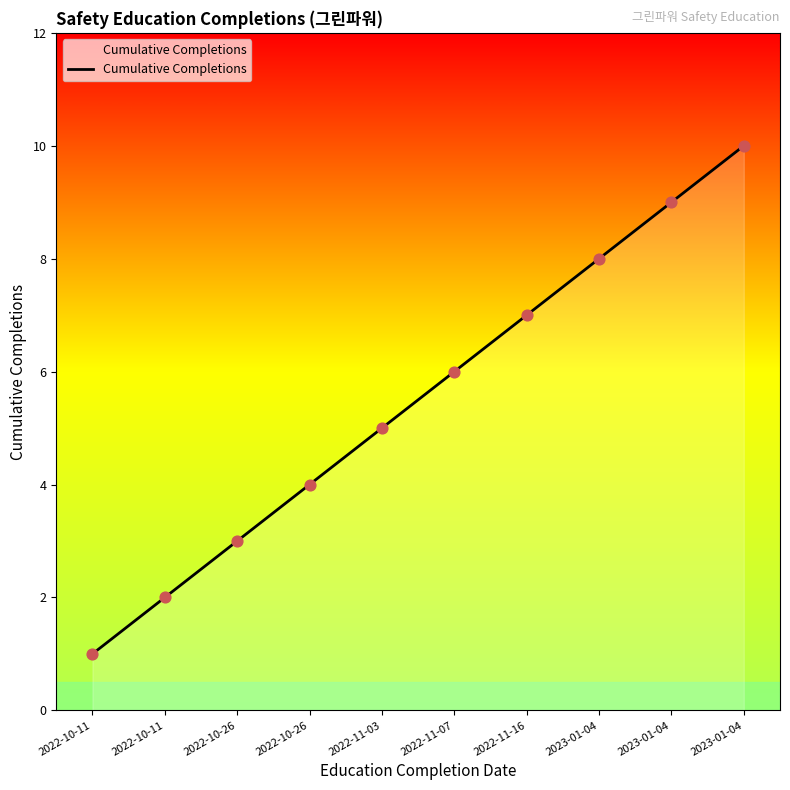

How many lines are shown in the chart?

1